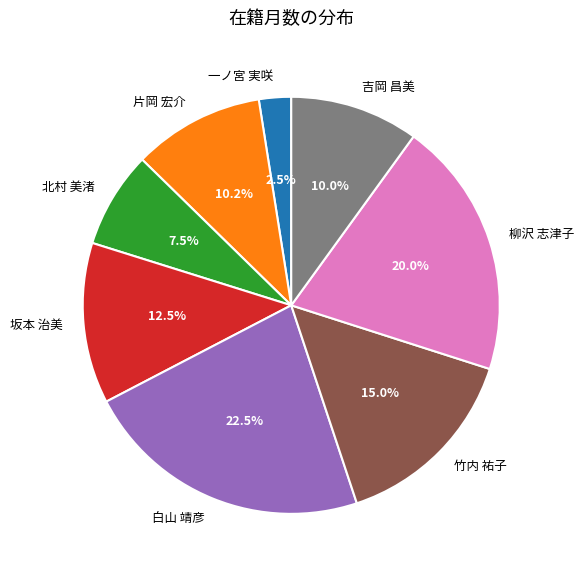

Does any single category account for the majority?

No